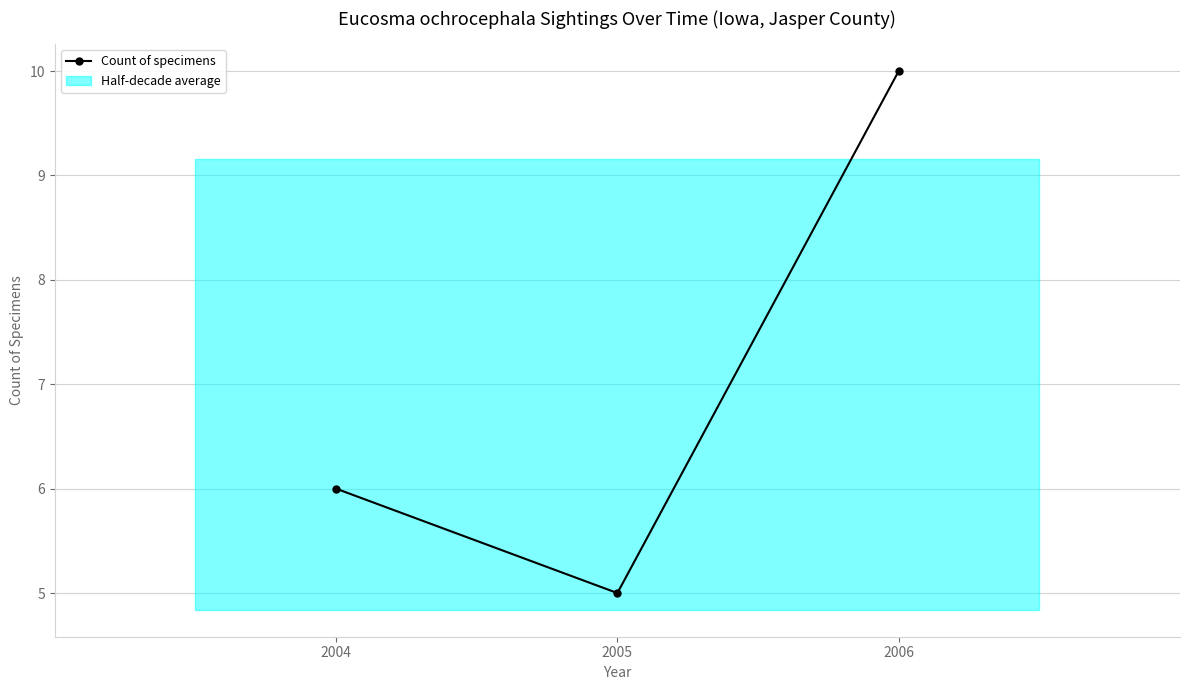

How many lines are shown in the chart?

1